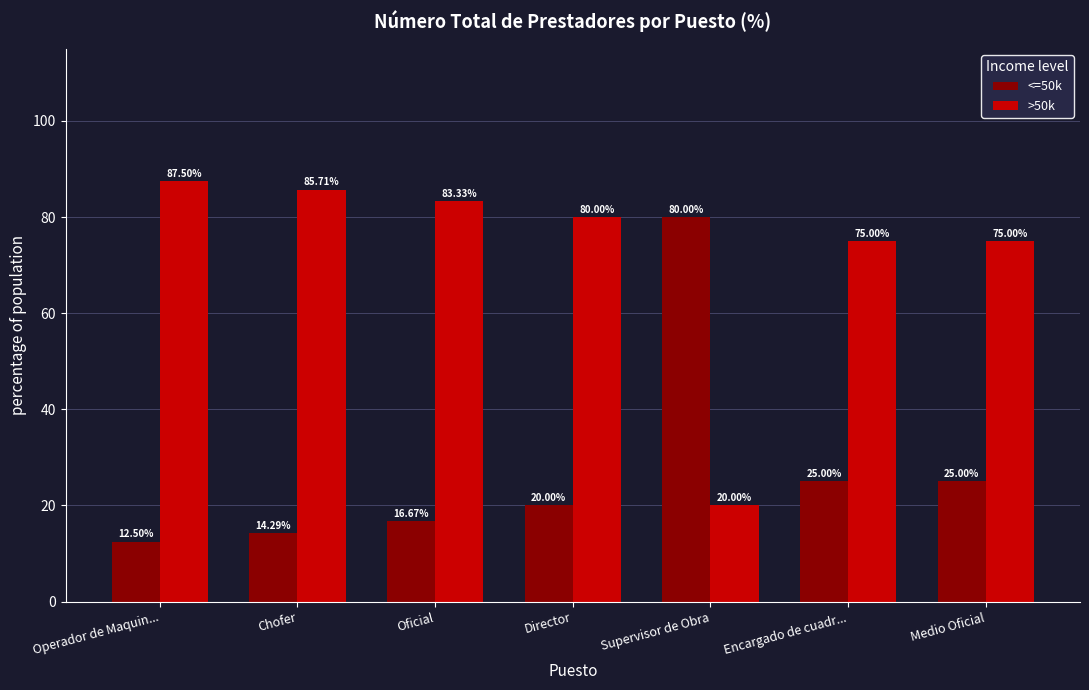

What are all the series names shown in the legend?

<=50k, >50k